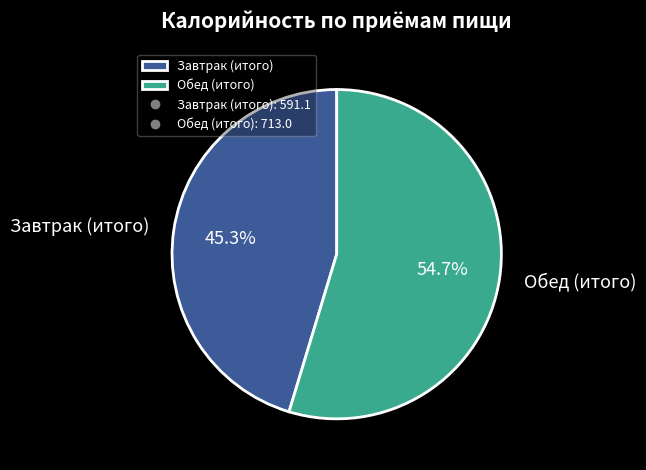

Count the number of slices in the pie.

2